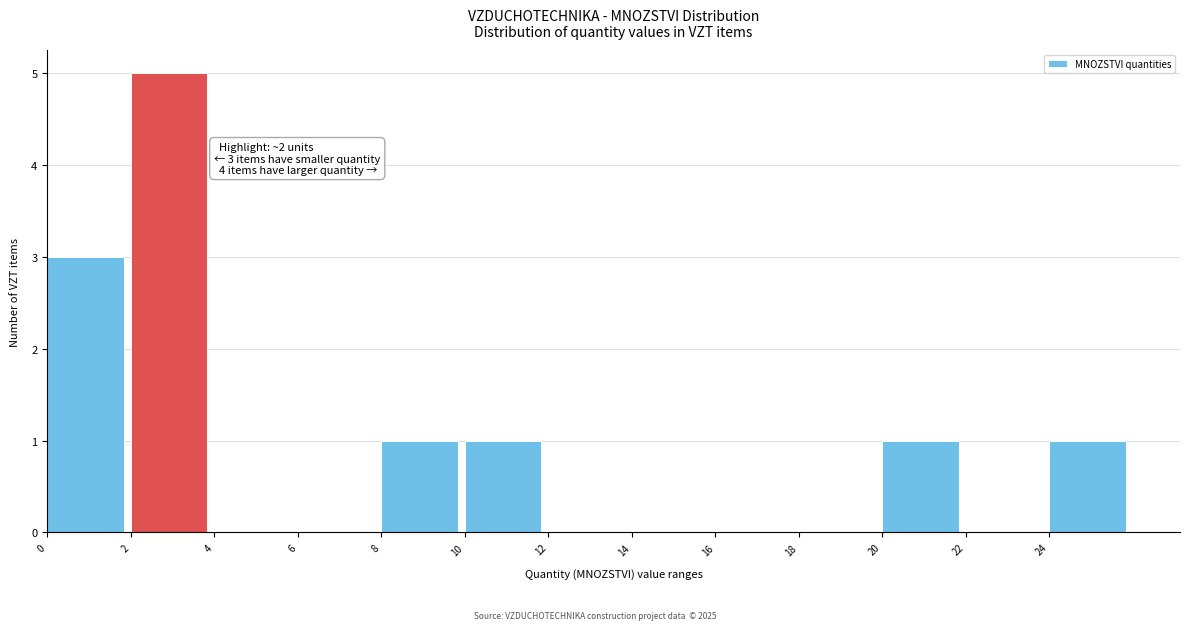

Over which range of the x-axis is the bar tallest?

2 to 4